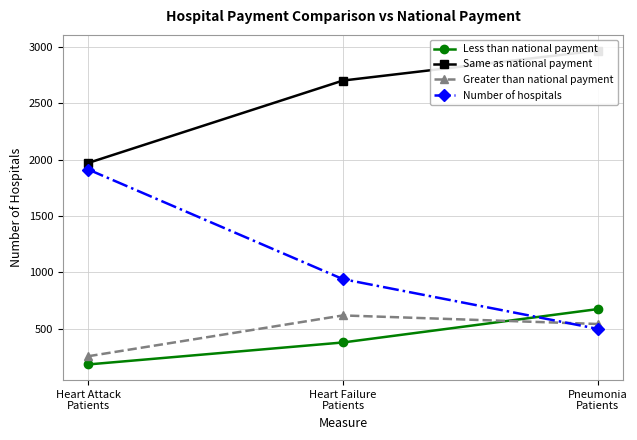

Between Pneumonia
Patients and Heart Attack
Patients, which is larger?

Pneumonia
Patients